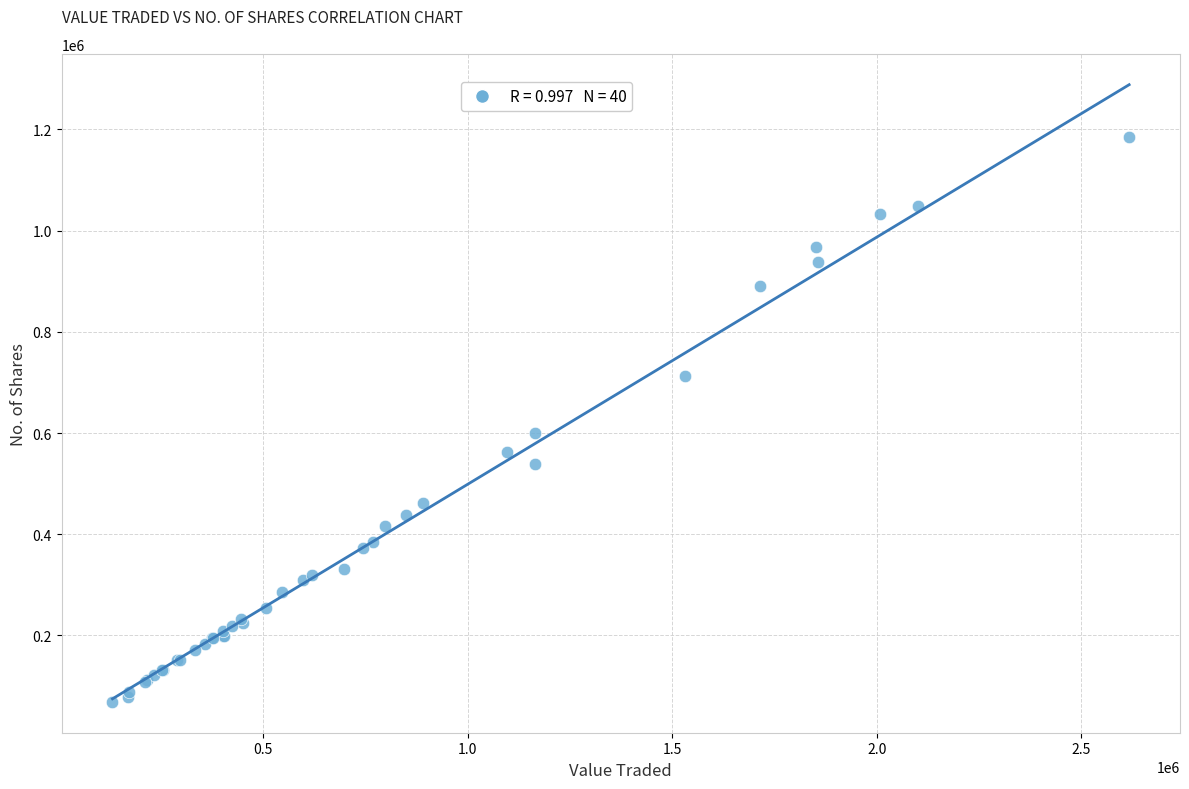

What Y value in the scatter plot is closest to 627309?

600127